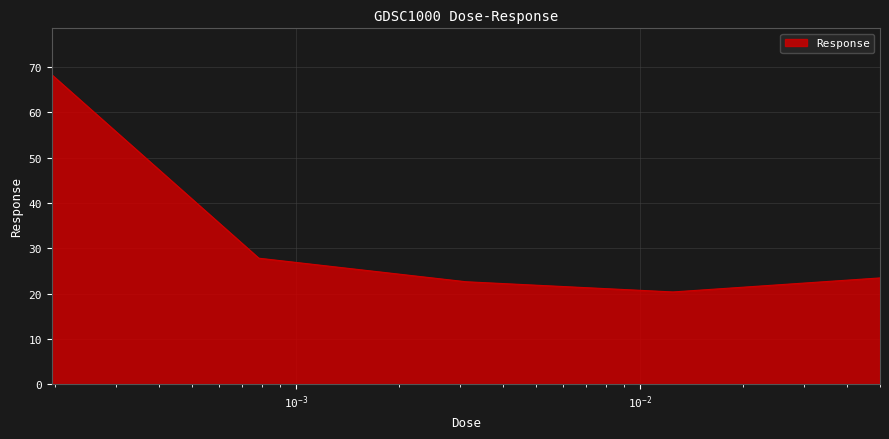

What is the maximum value shown in the chart?

68.3